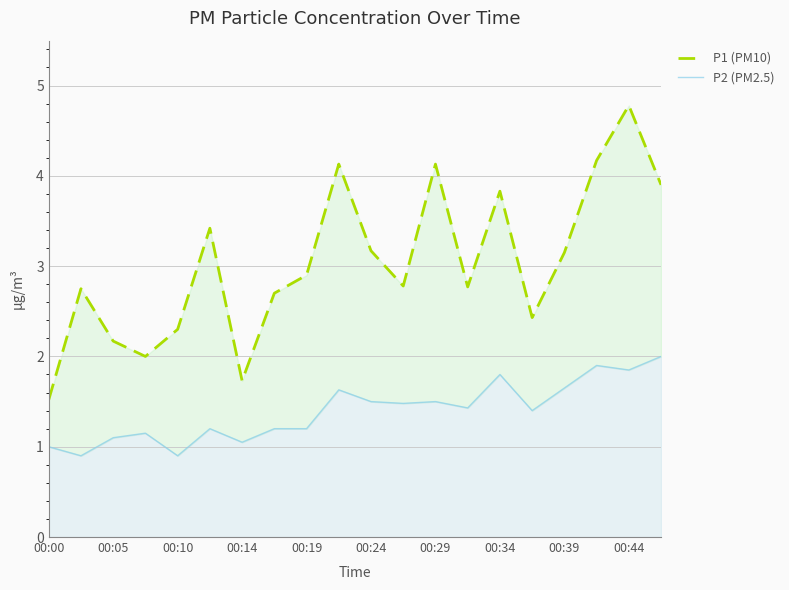

Which series has the largest range (max minus min)?

P1 (PM10)